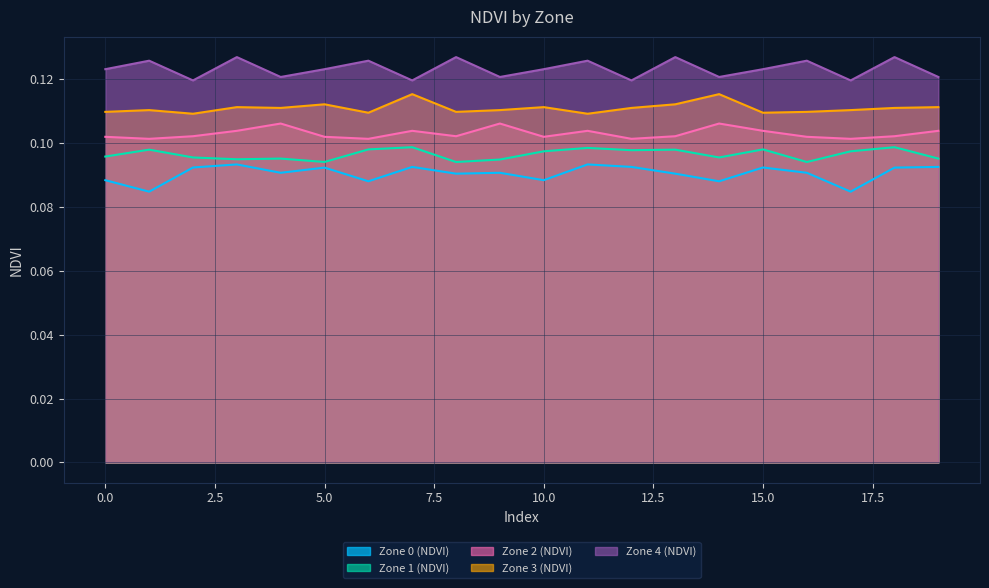

What is the value of the Zone 4 (NDVI) point at the 3rd from the left?

0.1